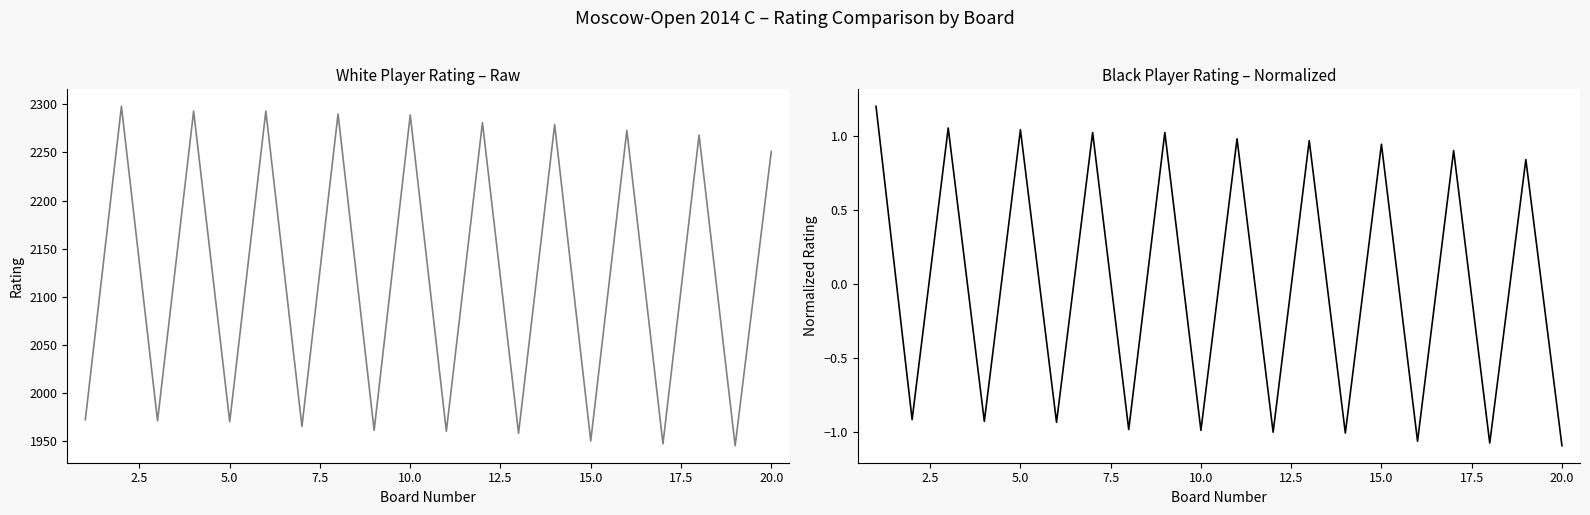

Which series has the largest total across all categories?

Player Rating (White)